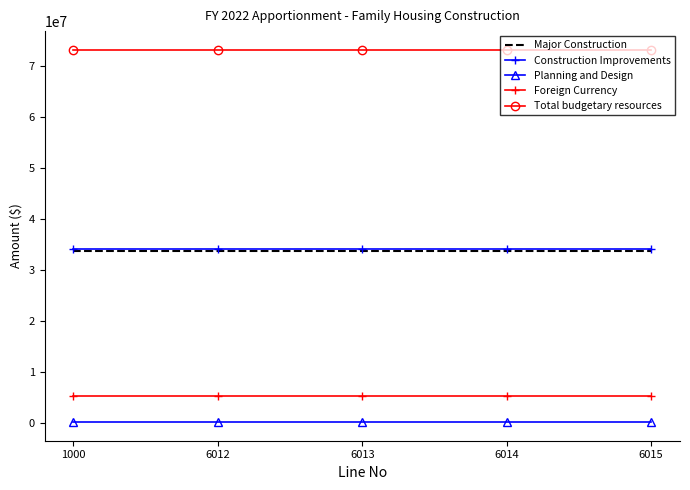

Reading left to right, transcribe all the data shown in this chart.

Major Construction: 33779080	33779080	33779080	33779080	33779080
Construction Improvements: 34156000	34156000	34156000	34156000	34156000
Planning and Design: 79812	79812	79812	79812	79812
Foreign Currency: 5250000	5250000	5250000	5250000	5250000
Total budgetary resources: 73264892	73264892	73264892	73264892	73264892